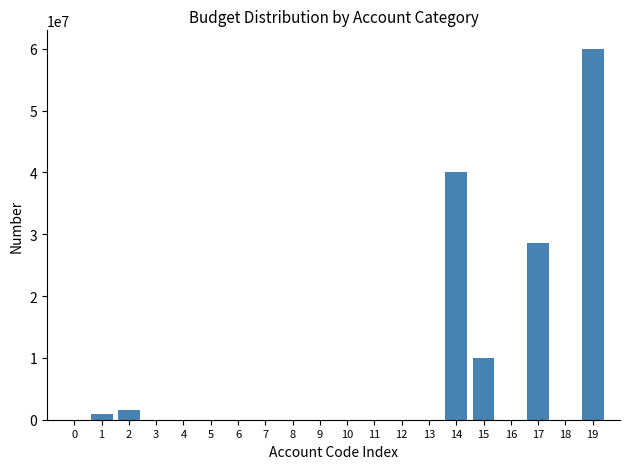

Reading left to right, extract all data points from this chart.

0=0	1=1000000	2=1500000	3=0	4=0	5=0	6=0	7=0	8=0	9=0	10=0	11=0	12=0	13=0	14=40000000	15=10000000	16=0	17=28658100	18=0	19=60000000